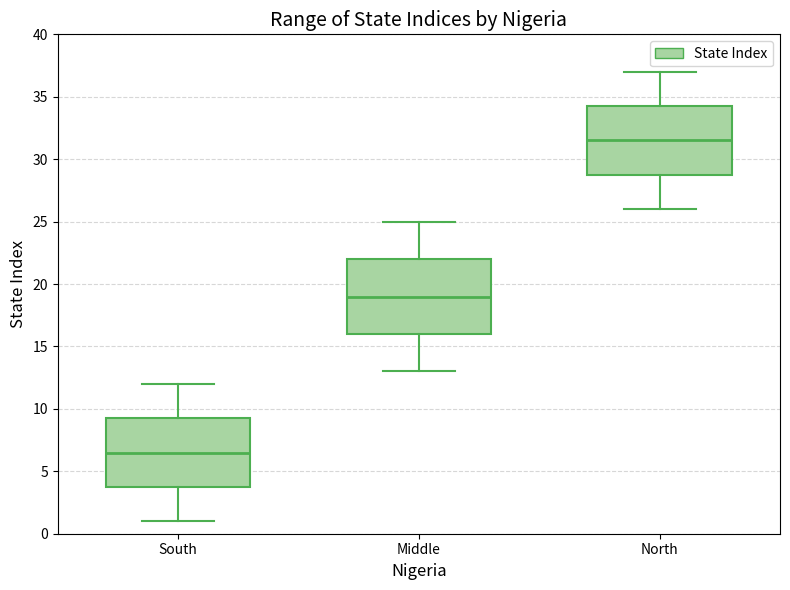

Reading left to right, read every box against the y-axis: the position of its median line, the range the box covers, and the ends of its whiskers. The values are not printed on the chart, so give them approximately, as read against the axis.

South: median 6.5, box 4.0 to 9.5, whiskers 1.0 to 12.0
Middle: median 19.0, box 16.0 to 22.0, whiskers 13.0 to 25.0
North: median 31.5, box 29.0 to 34.5, whiskers 26.0 to 37.0